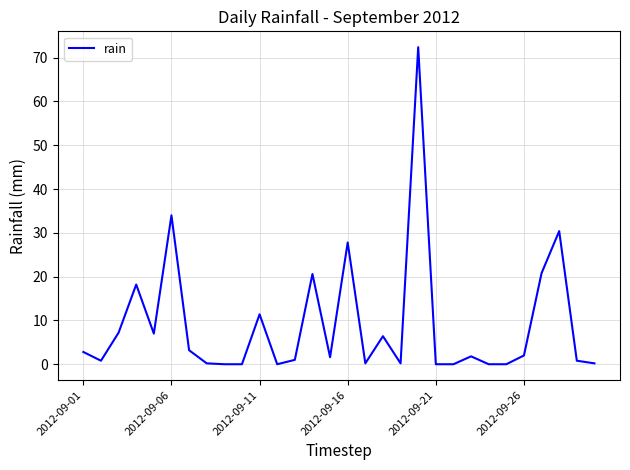

Is this an area chart (filled region under the line)?

No